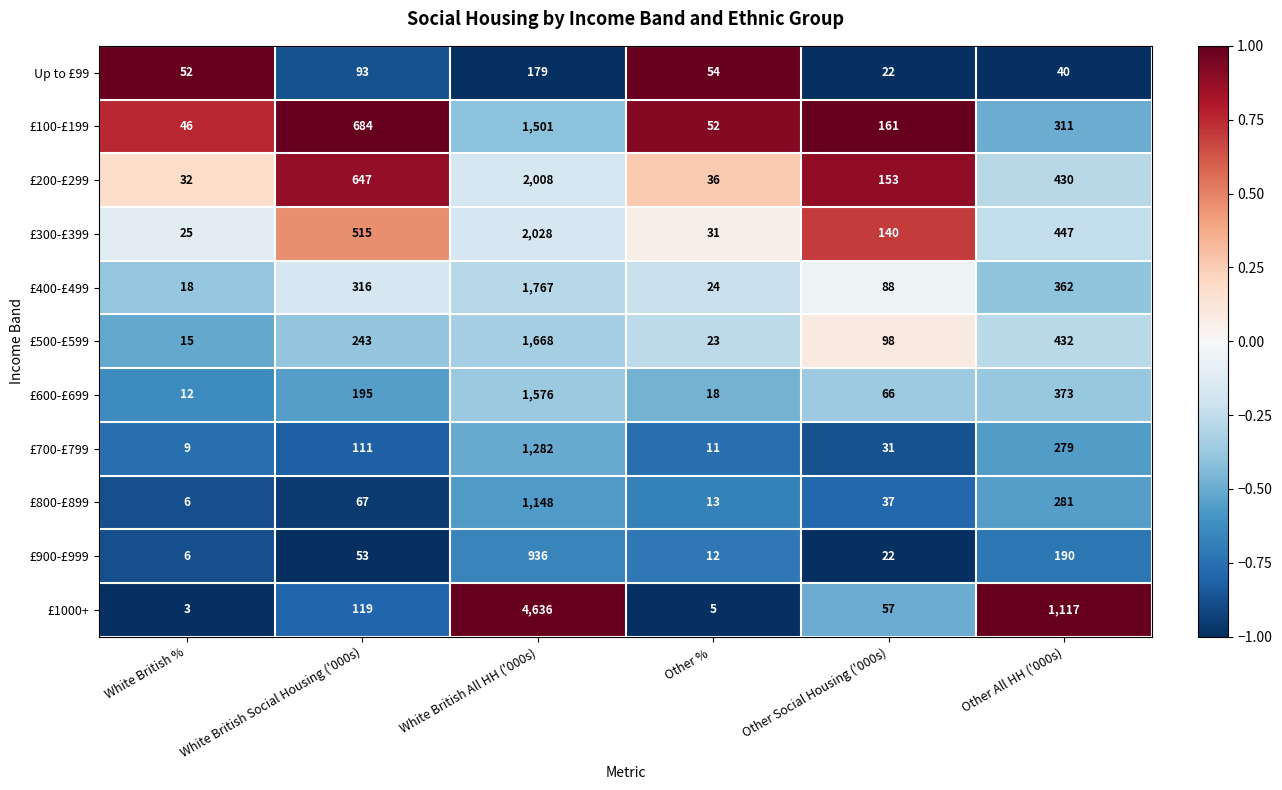

How many distinct data groups are displayed?

11